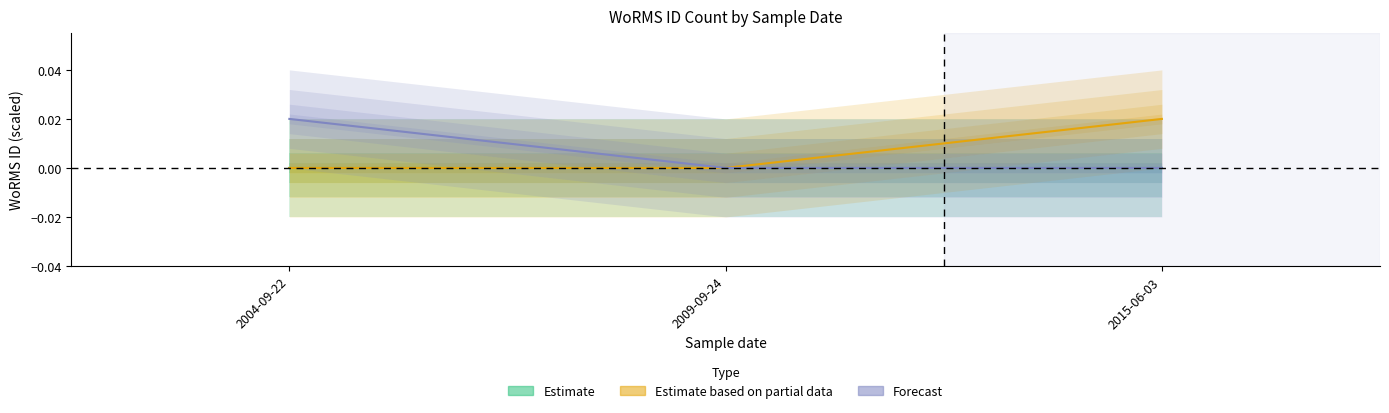

What is the label of the 3rd point from the right?

2004-09-22